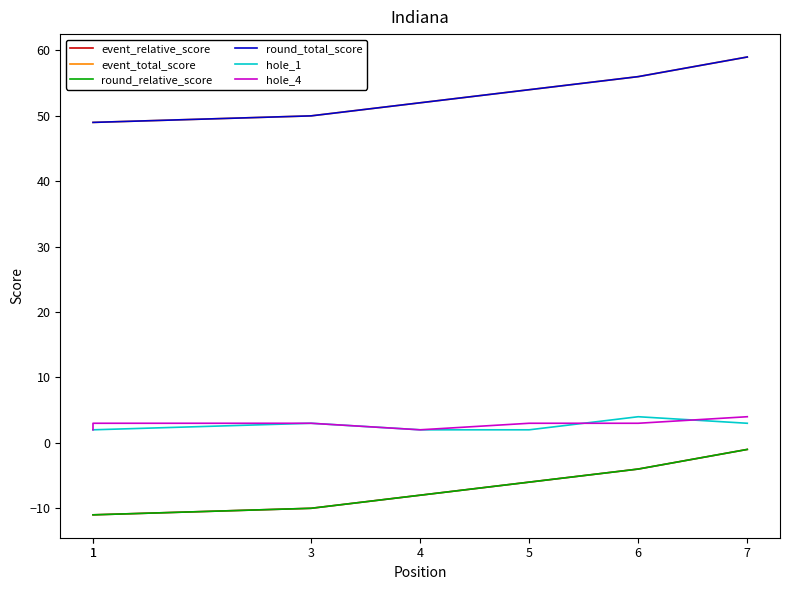

What are all the series names shown in the legend?

event_relative_score, event_total_score, round_relative_score, round_total_score, hole_1, hole_4